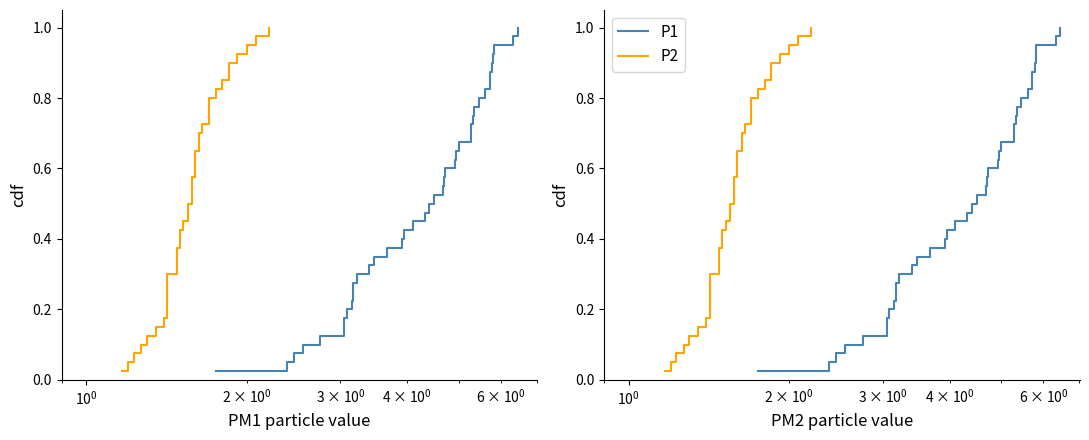

True or false: P2 and P1 intersect in this chart.

False